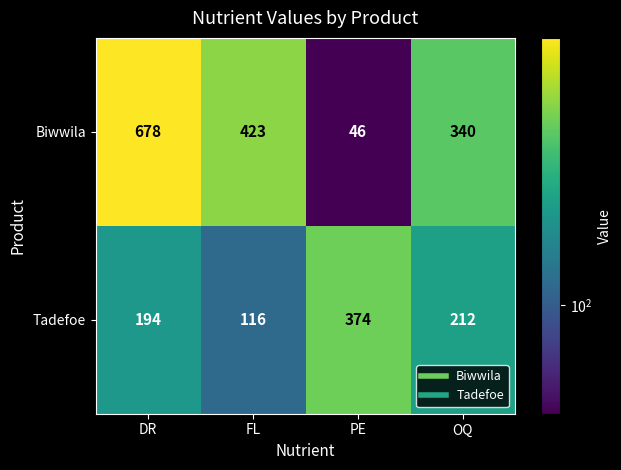

Which series has the largest total across all categories?

Biwwila